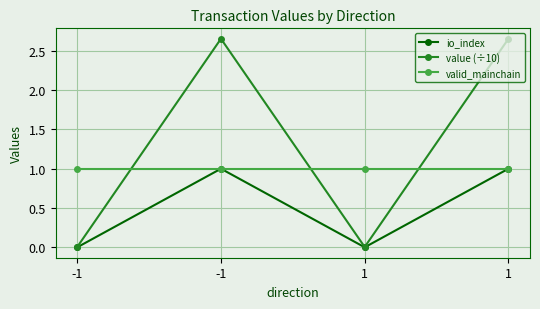

How many distinct data groups are displayed?

3